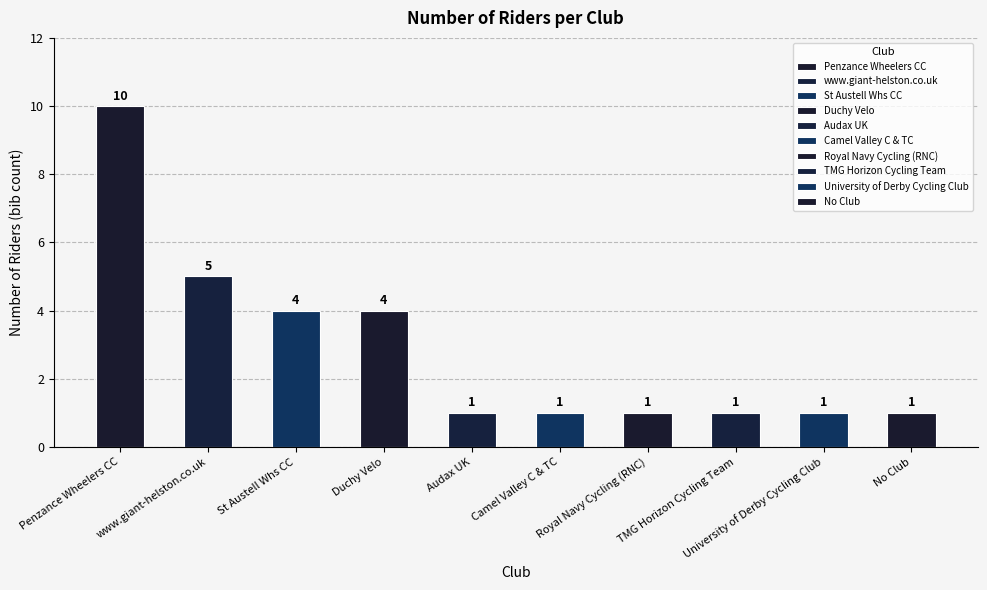

The chart shows a value of 0 at Royal Navy Cycling (RNC). True or false?

False